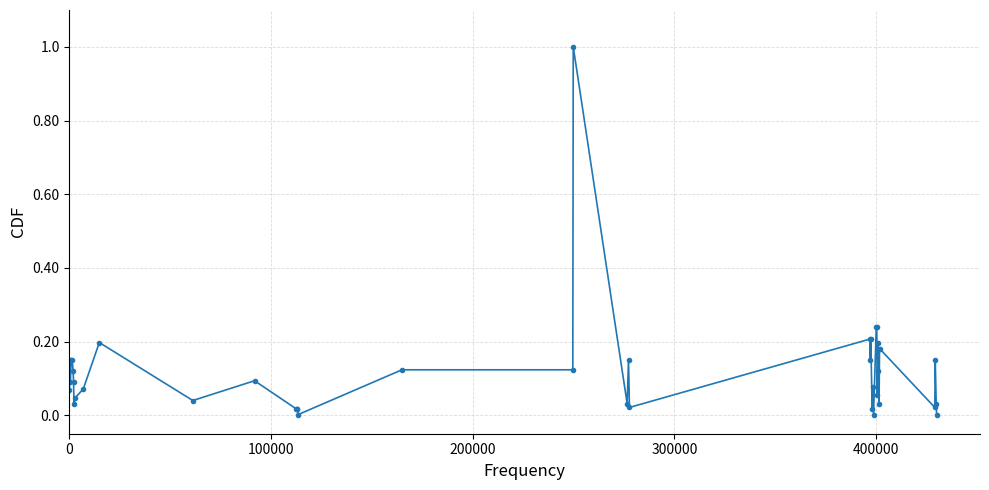

What is the greatest value displayed?

1.0